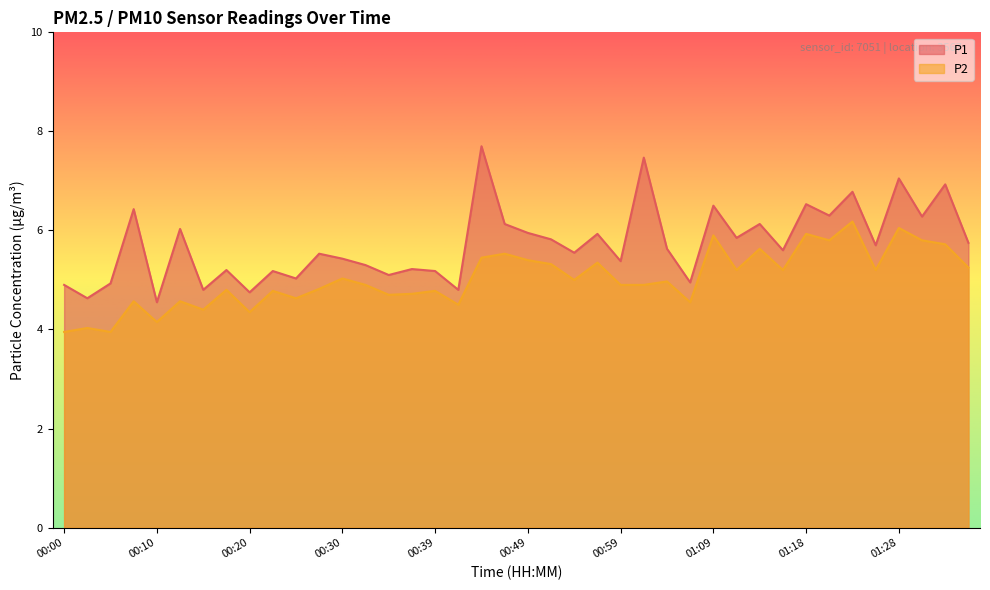

What is the difference between the highest and lowest values at 01:13?

0.5